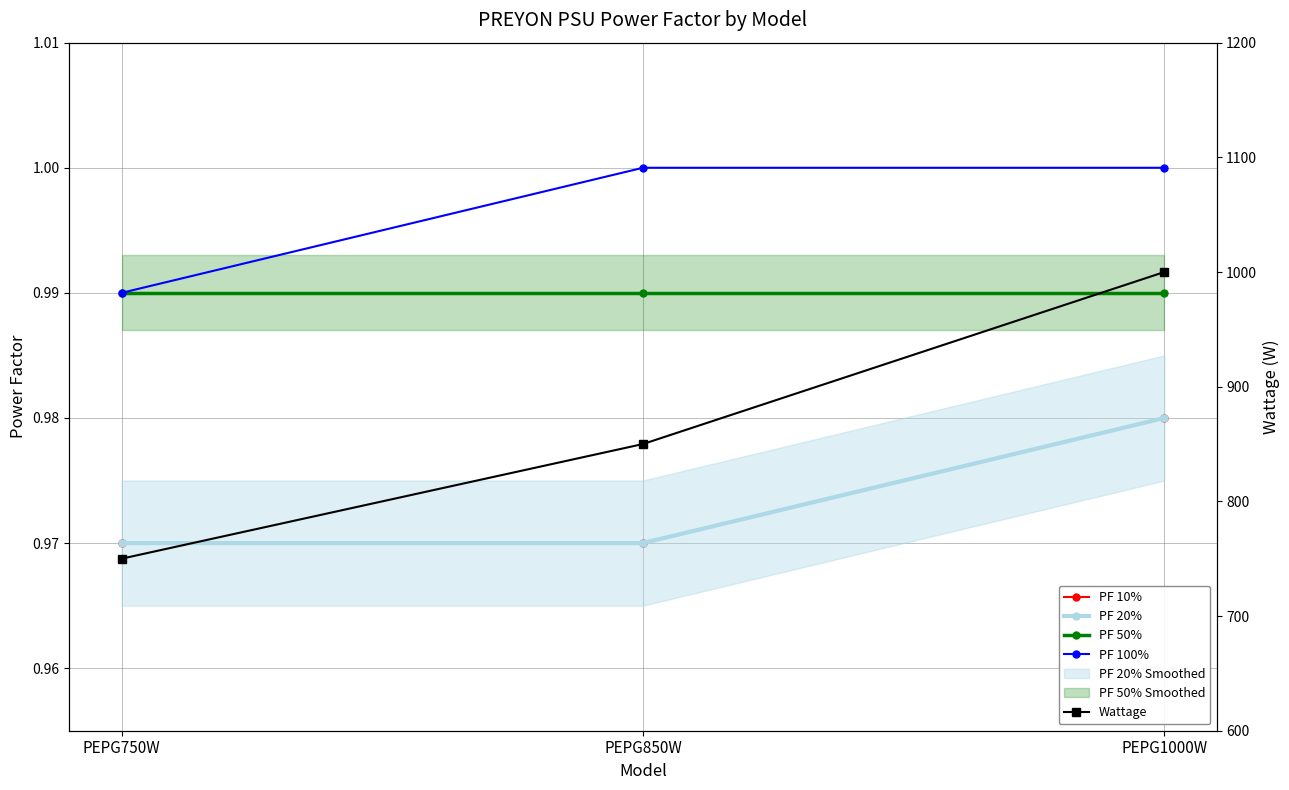

What is the difference between the highest and lowest values at PEPG1000W?

999.0